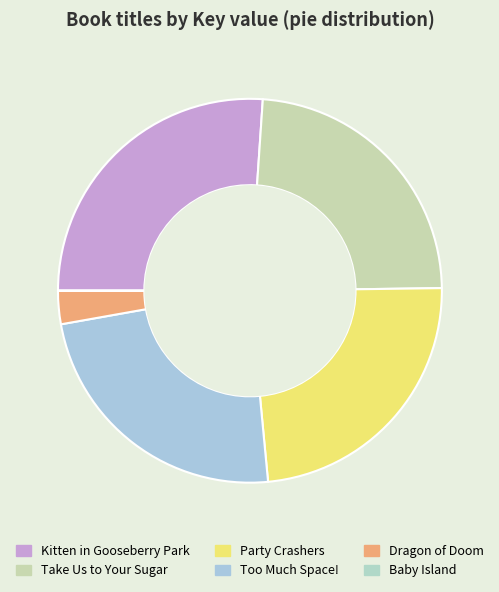

Is it true that Kitten in Gooseberry Park is 13% of the pie?

False